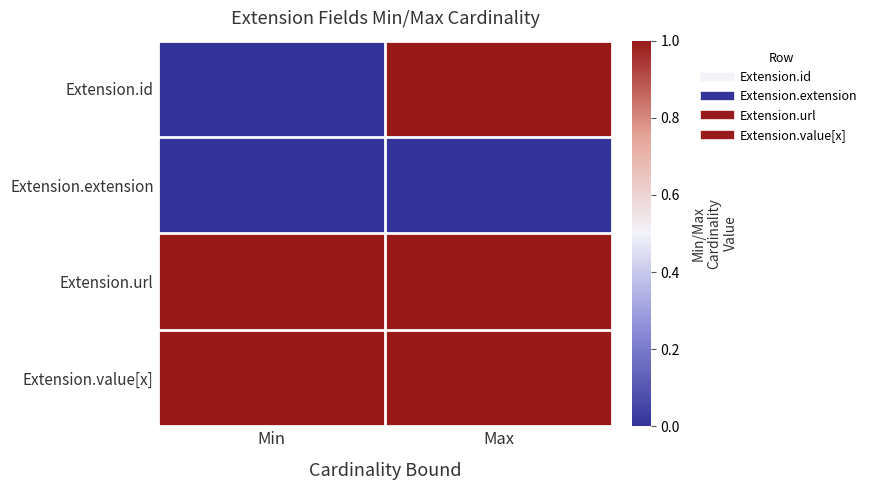

What is the total value across all series at Min?

2